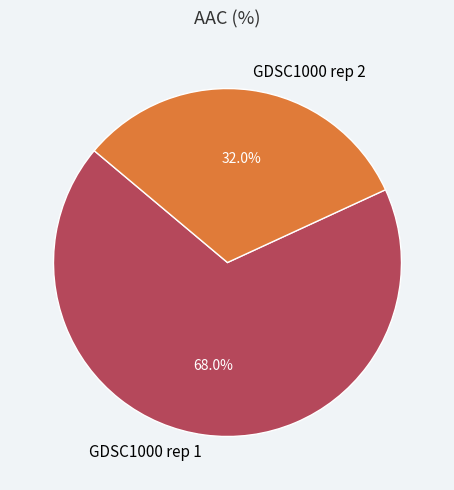

What percentage is the GDSC1000 rep 1 slice, to the nearest percent?

68%